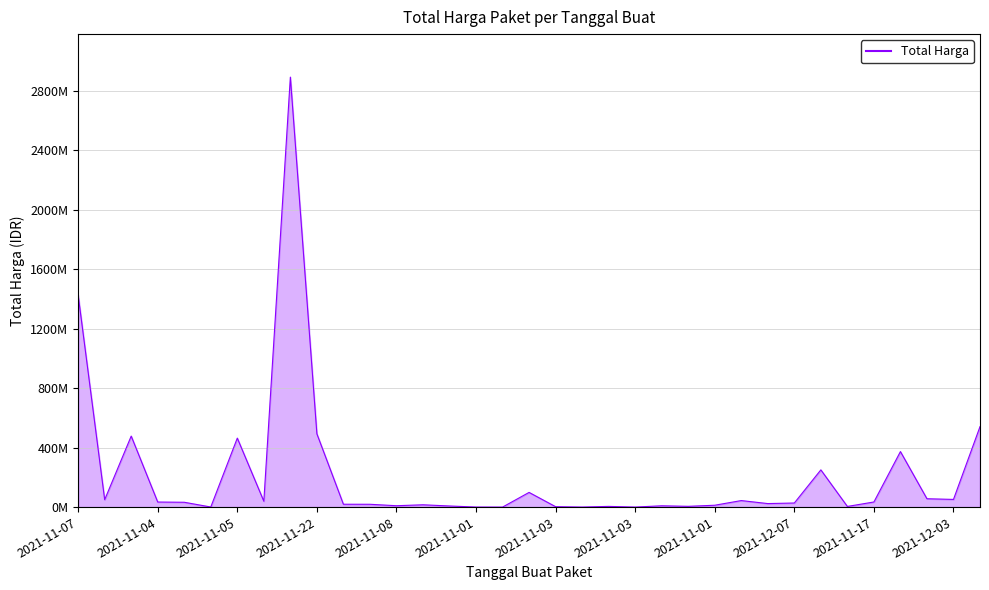

What is the label of the 34th point from the right?

2021-11-08